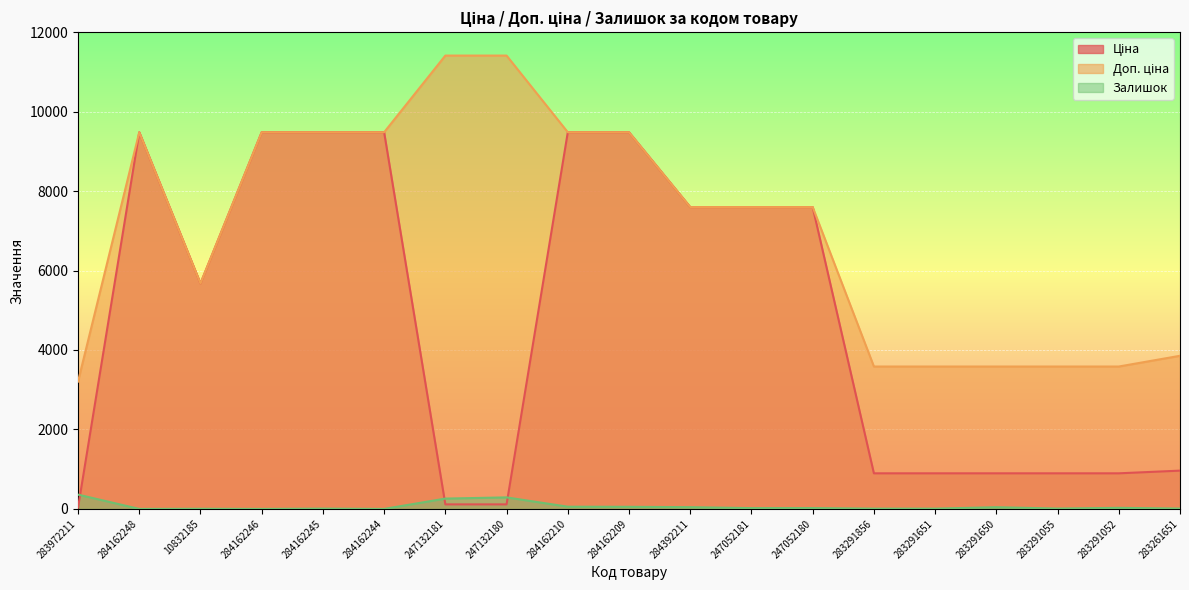

Reading left to right, transcribe all the data shown in this chart.

Ціна: 283972211=32.0	284162248=9480.1	10832185=5673.8	284162246=9480.1	284162245=9480.1	284162244=9480.1	247132181=114.1	247132180=114.1	284162210=9480.1	284162209=9480.1	284392211=7596.5	247052181=7596.5	247052180=7596.5	283291856=895.9	283291651=895.9	283291650=895.9	283291055=895.9	283291052=895.9	283261651=963.5
Доп. ціна: 283972211=3205.0	284162248=9480.1	10832185=5673.8	284162246=9480.1	284162245=9480.1	284162244=9480.1	247132181=11410.0	247132180=11410.0	284162210=9480.1	284162209=9480.1	284392211=7596.5	247052181=7596.5	247052180=7596.5	283291856=3583.6	283291651=3583.6	283291650=3583.6	283291055=3583.6	283291052=3583.6	283261651=3854.0
Залишок: 283972211=360.0	284162248=0.0	10832185=4.0	284162246=0.0	284162245=8.0	284162244=0.0	247132181=260.0	247132180=290.0	284162210=56.0	284162209=53.0	284392211=44.0	247052181=20.0	247052180=21.0	283291856=7.0	283291651=7.0	283291650=43.0	283291055=9.0	283291052=27.0	283261651=9.0